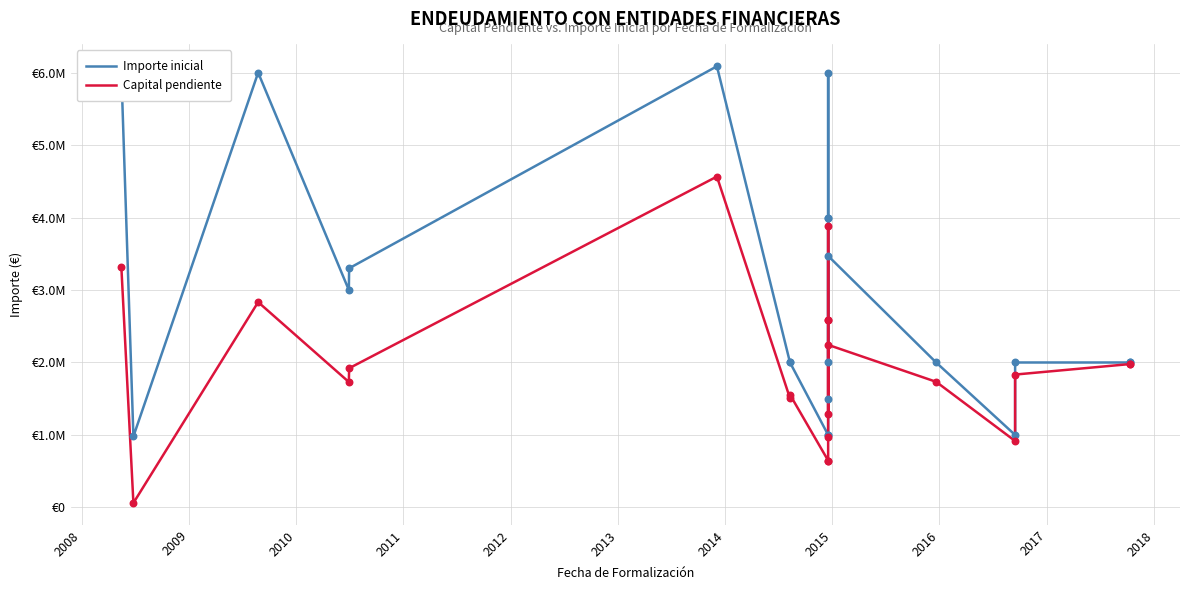

Which series has the widest spread of Y values?

Importe inicial